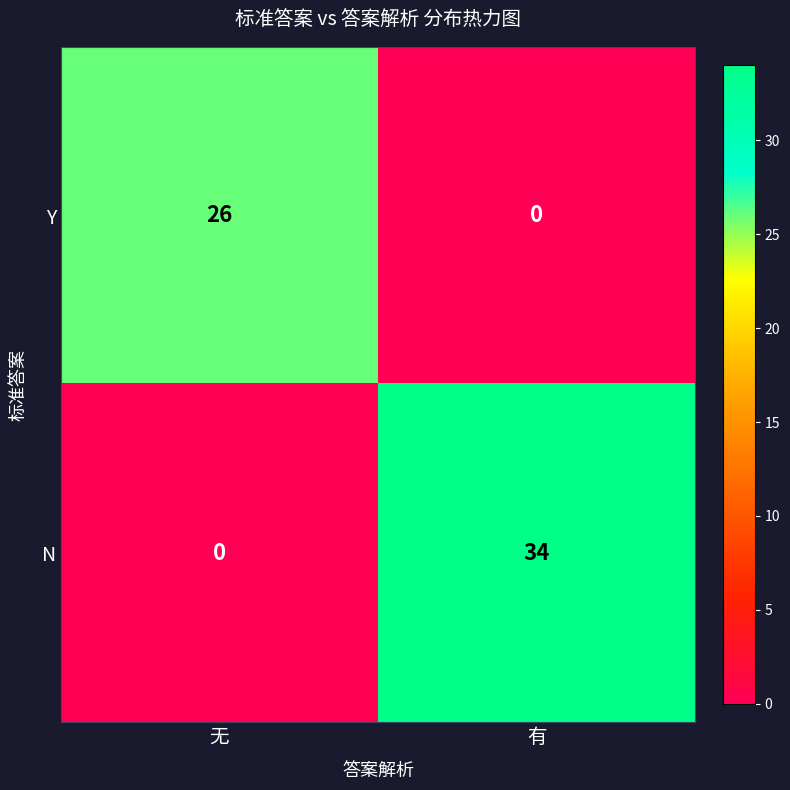

Which label corresponds to the largest value in the chart?

有